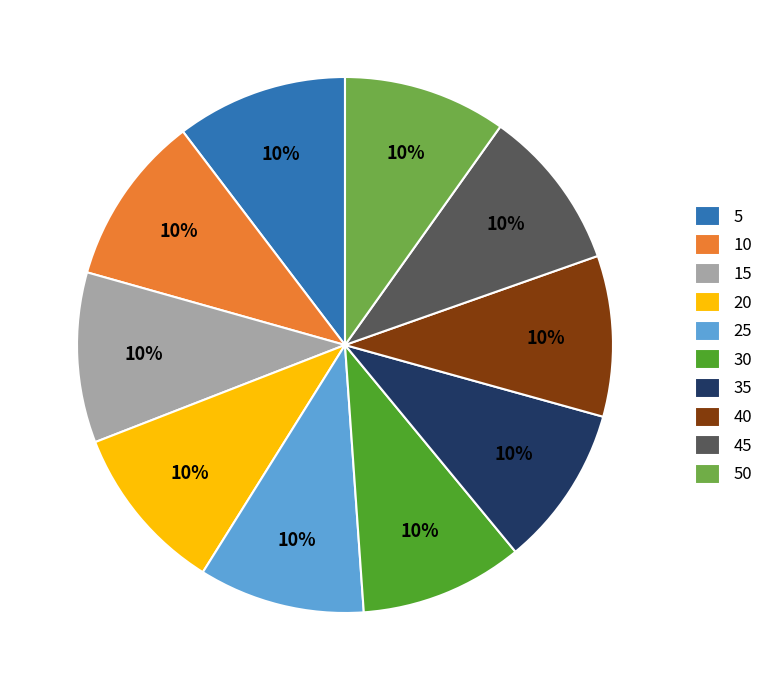

How many segments does this pie chart have?

10